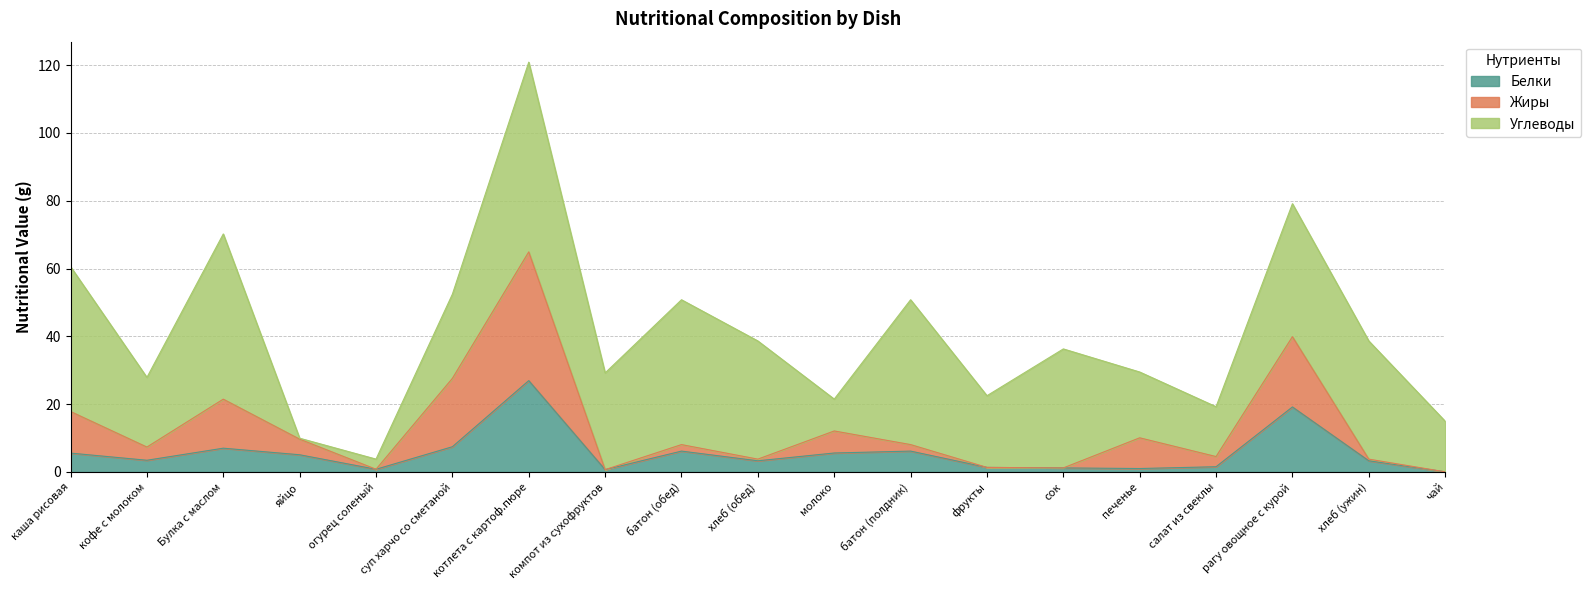

Where does the Белки series first go above 3?

каша рисовая